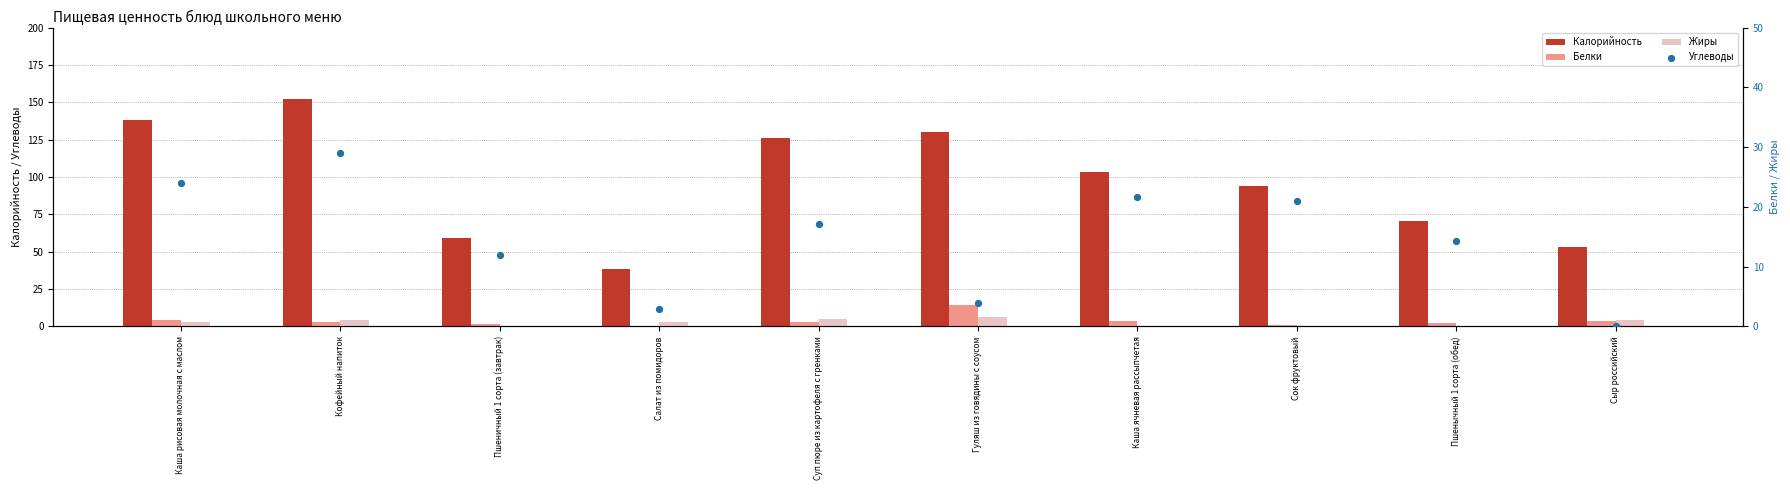

What is the total value across all series at Каша ячневая рассыпчетая?

129.0